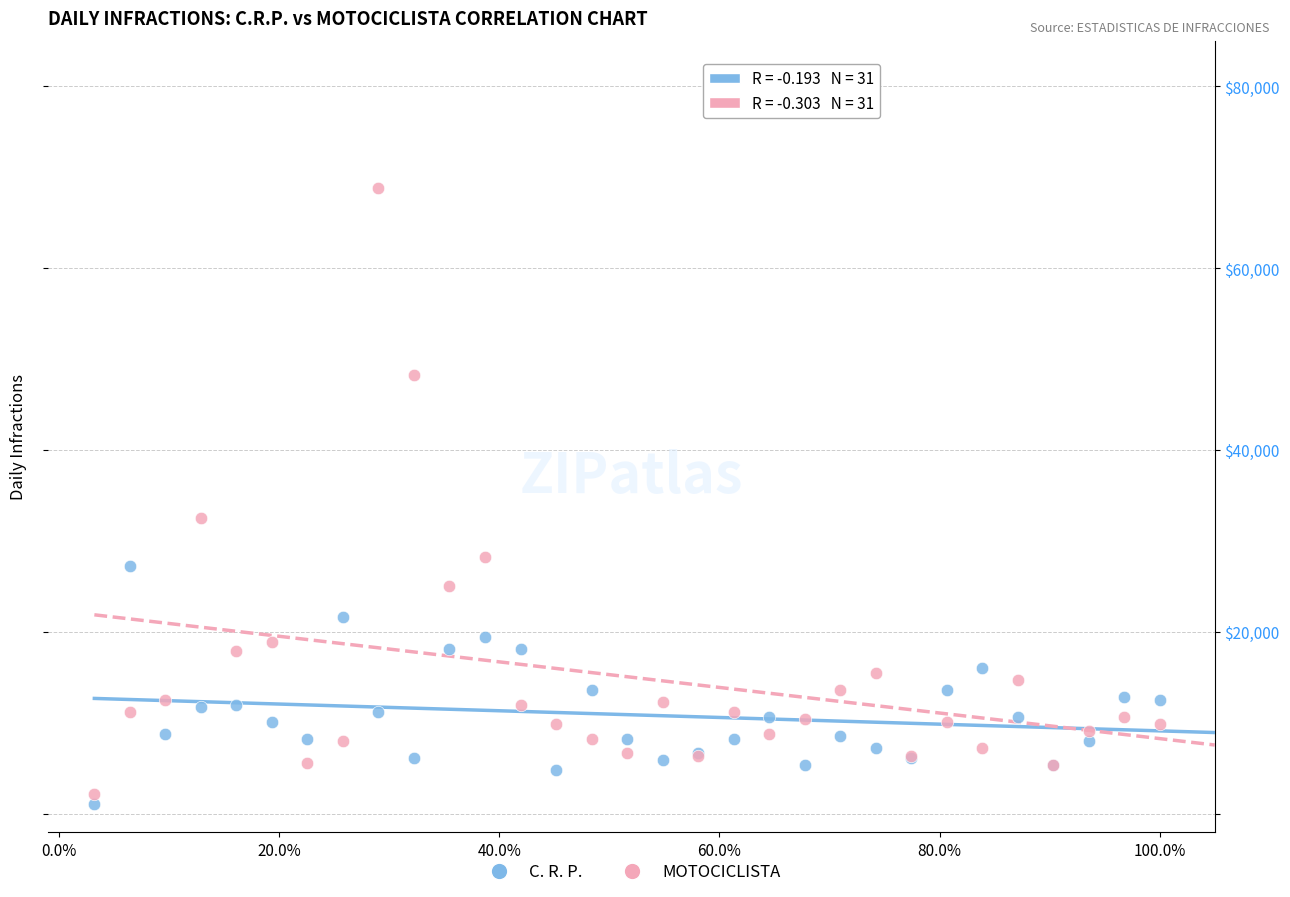

What are all the series names shown in the legend?

C. R. P., MOTOCICLISTA